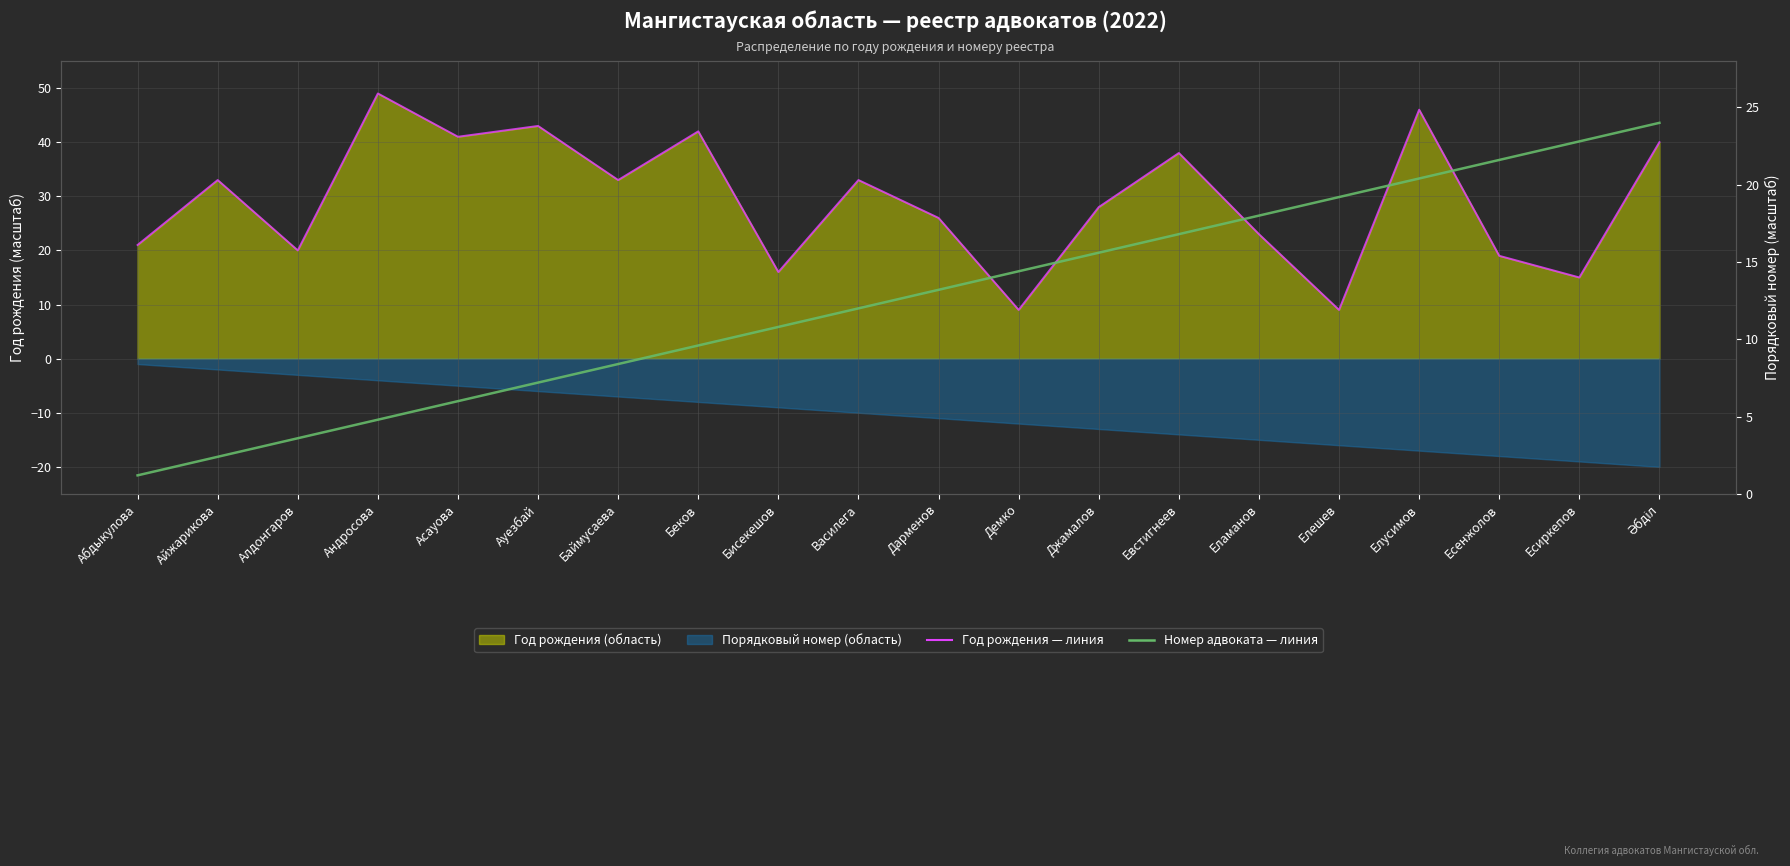

What is the minimum value for Номер адвоката (норм.)?

1.2